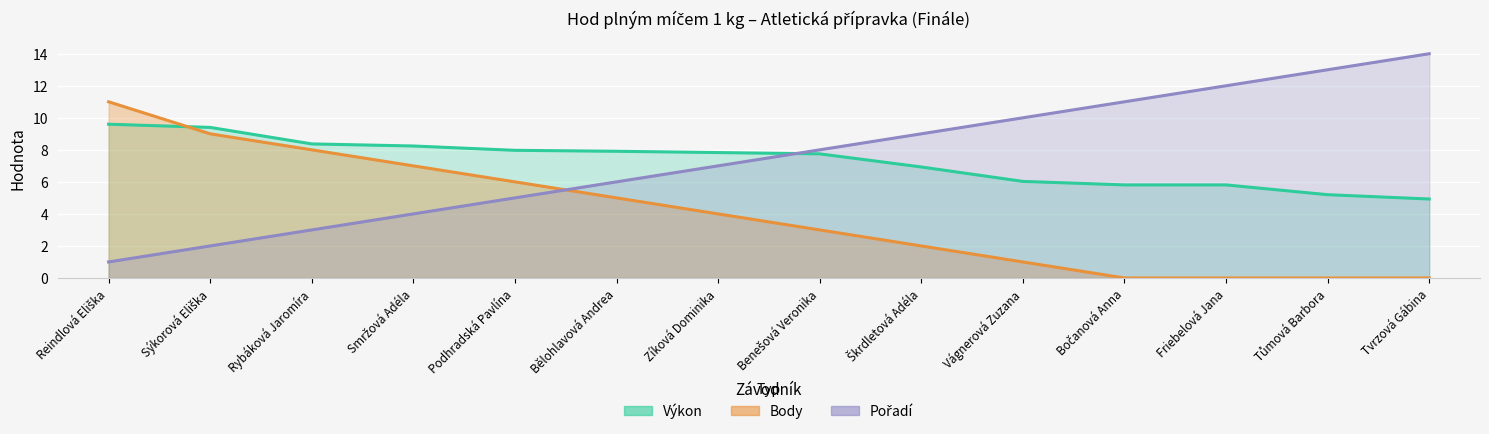

Reading left to right, what are all the values shown in this chart?

Výkon: Reindlová Eliška=9.6	Sýkorová Eliška=9.4	Rybáková Jaromíra=8.4	Smržová Adéla=8.2	Podhradská Pavlína=8.0	Bělohlavová Andrea=7.9	Zíková Dominika=7.8	Benešová Veronika=7.8	Škrdletová Adéla=6.9	Vágnerová Zuzana=6.0	Bočanová Anna=5.8	Friebelová Jana=5.8	Tůmová Barbora=5.2	Tvrzová Gábina=4.9
Body: Reindlová Eliška=11.0	Sýkorová Eliška=9.0	Rybáková Jaromíra=8.0	Smržová Adéla=7.0	Podhradská Pavlína=6.0	Bělohlavová Andrea=5.0	Zíková Dominika=4.0	Benešová Veronika=3.0	Škrdletová Adéla=2.0	Vágnerová Zuzana=1.0	Bočanová Anna=0.0	Friebelová Jana=0.0	Tůmová Barbora=0.0	Tvrzová Gábina=0.0
Pořadí: Reindlová Eliška=1.0	Sýkorová Eliška=2.0	Rybáková Jaromíra=3.0	Smržová Adéla=4.0	Podhradská Pavlína=5.0	Bělohlavová Andrea=6.0	Zíková Dominika=7.0	Benešová Veronika=8.0	Škrdletová Adéla=9.0	Vágnerová Zuzana=10.0	Bočanová Anna=11.0	Friebelová Jana=12.0	Tůmová Barbora=13.0	Tvrzová Gábina=14.0